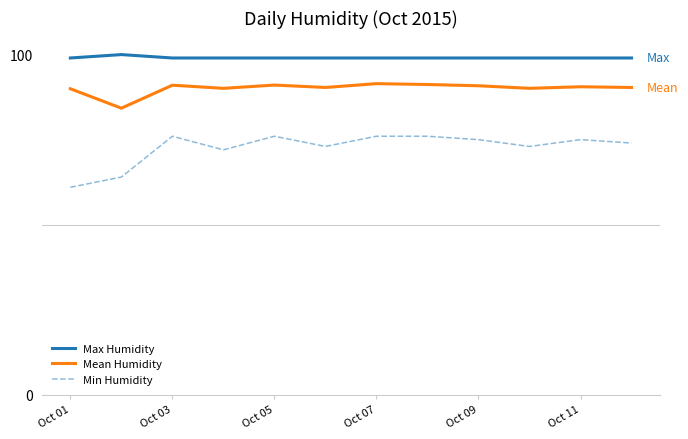

Which series has the largest total across all categories?

Max Humidity